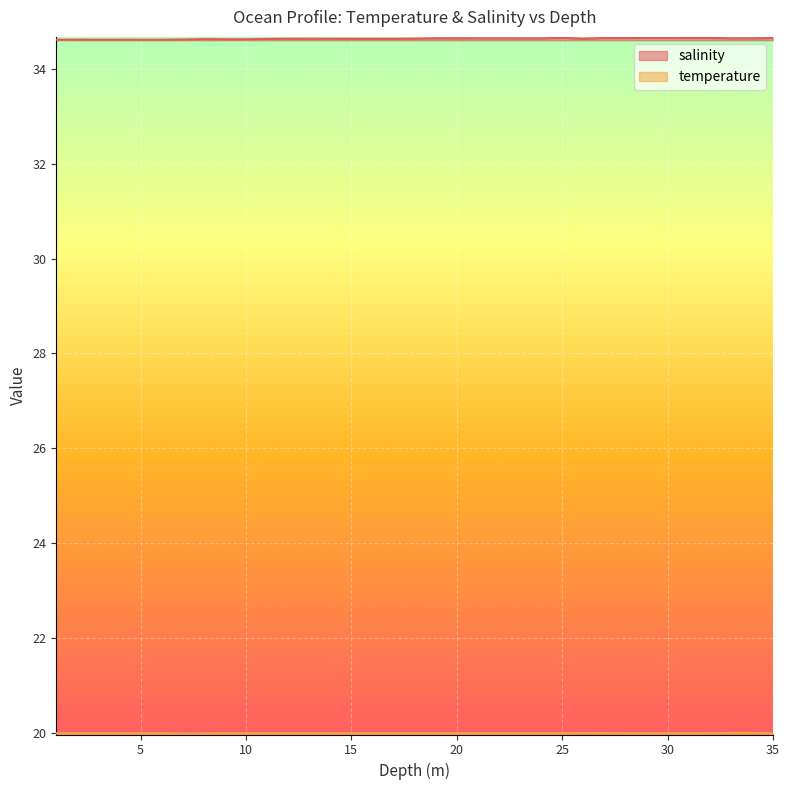

Rank the categories by temperature value from lowest to highest.

7.0, 8.0, 20.0, 1.0, 2.0, 3.0, 4.0, 5.0, 6.0, 9.0, 10.0, 11.0, 12.0, 13.0, 14.0, 15.0, 16.0, 17.0, 18.0, 19.0, 21.0, 22.0, 23.0, 24.0, 25.0, 28.0, 29.0, 30.0, 31.0, 32.0, 35.0, 27.0, 26.0, 33.0, 34.0